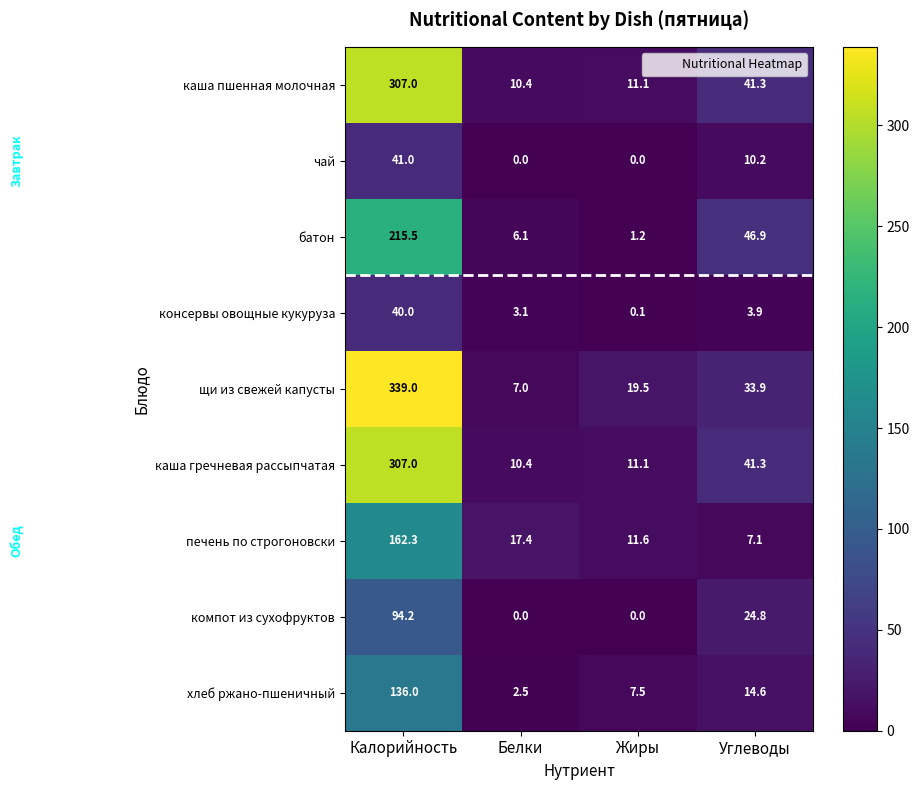

What is the spread (max minus min) of values at Белки?

17.4